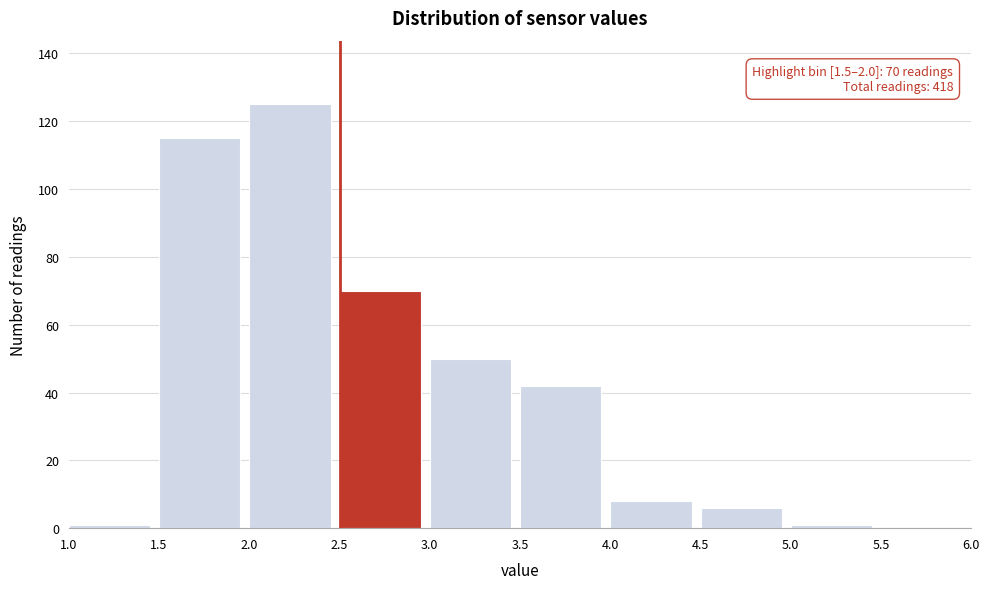

Over which range of the x-axis is the bar tallest?

2.0 to 2.5